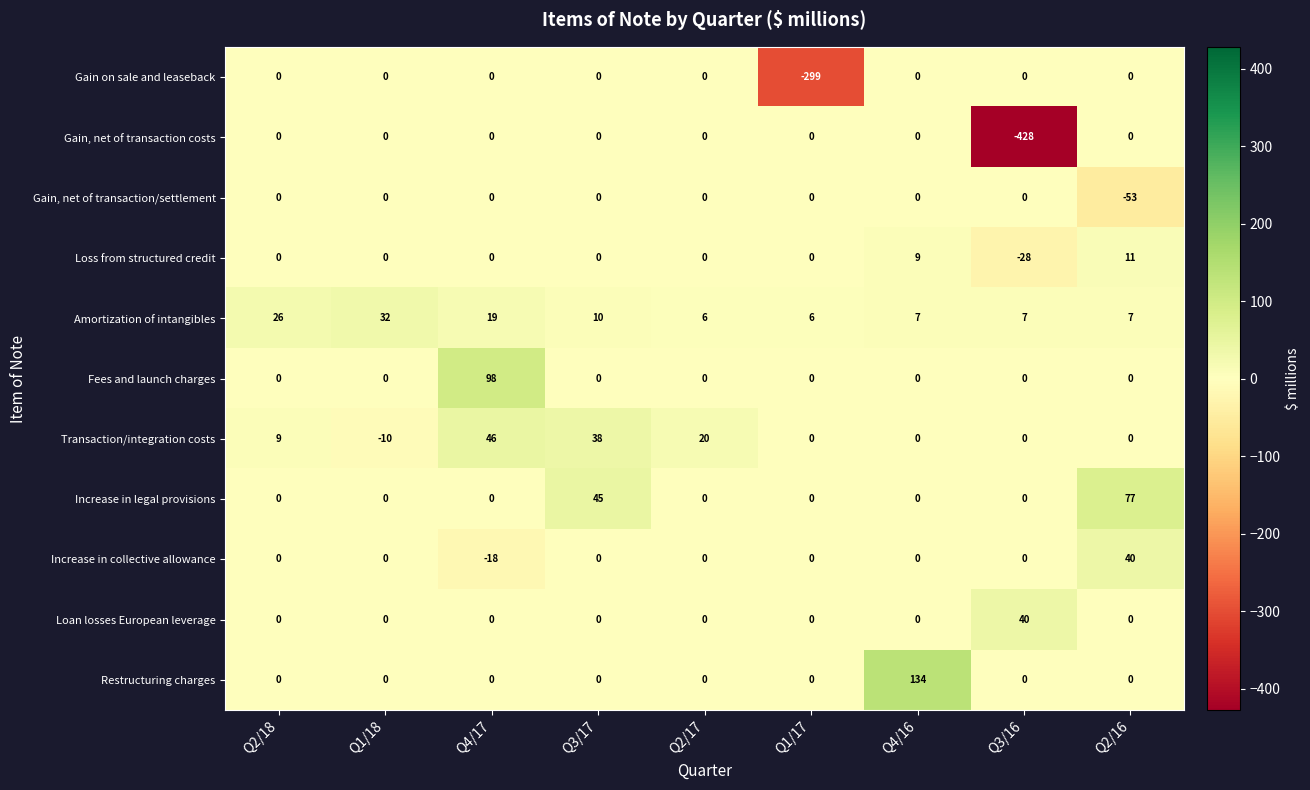

The value of Gain on sale and leaseback at Q1/18 is 0. True or false?

True